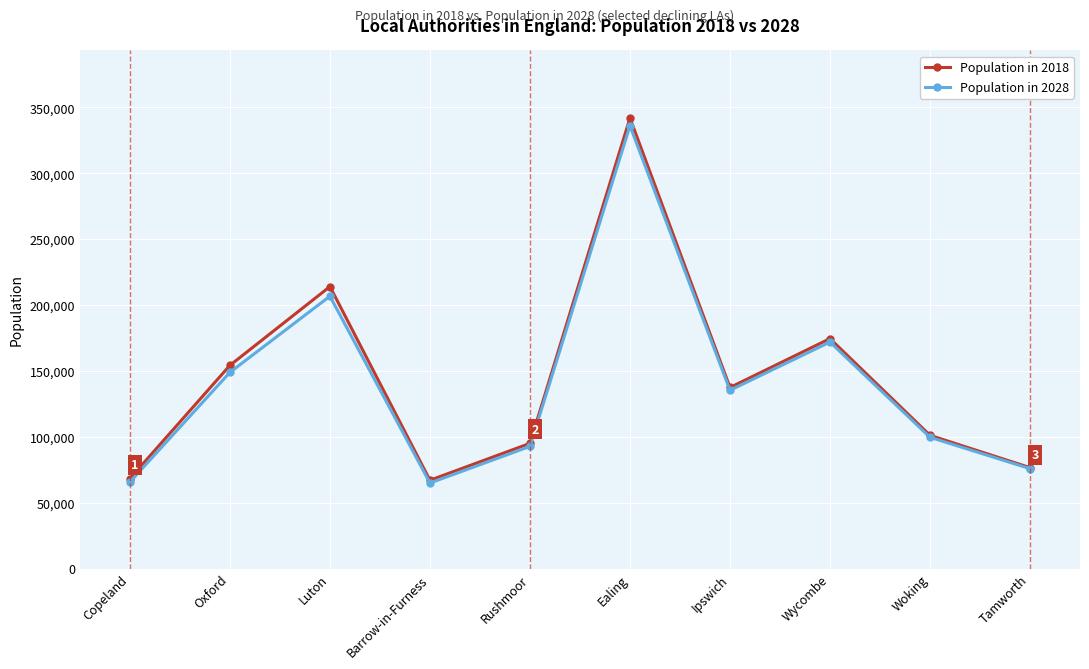

True or false: Population in 2028 has a value of 36000 at Copeland.

False